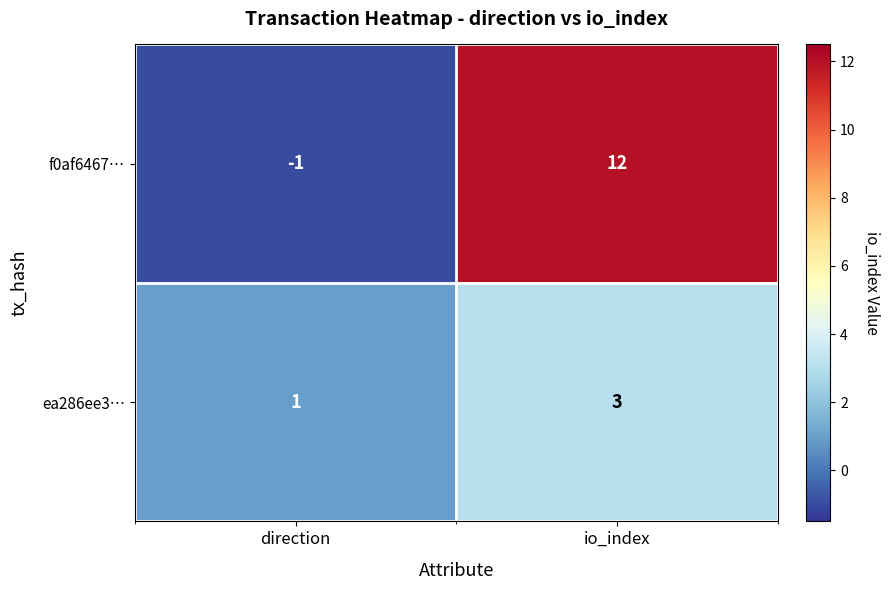

Reading left to right, list all the values displayed in this chart.

f0af6467…: direction=-1	io_index=12
ea286ee3…: direction=1	io_index=3